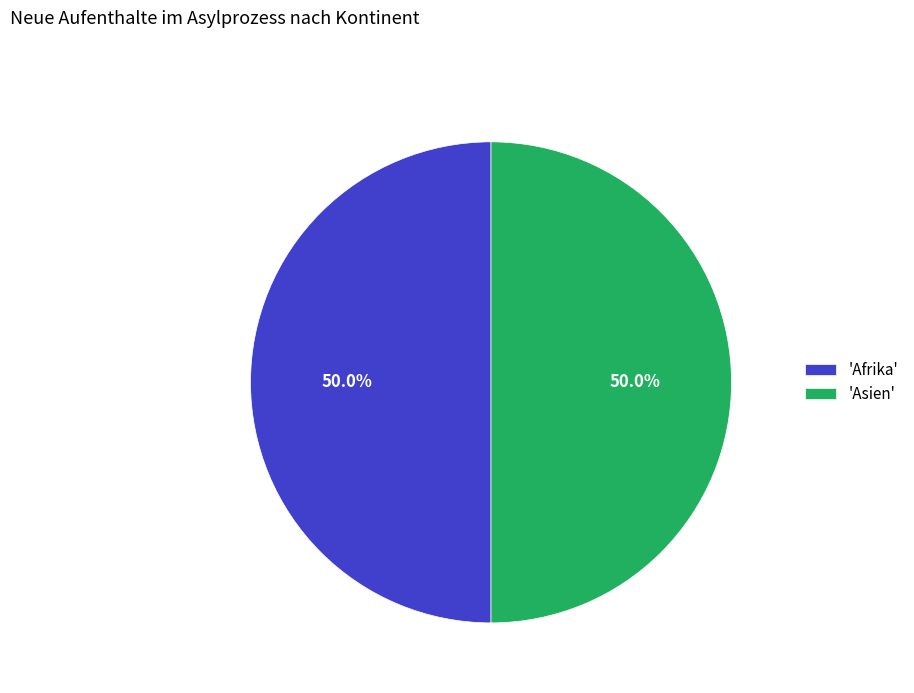

How many segments does this pie chart have?

2